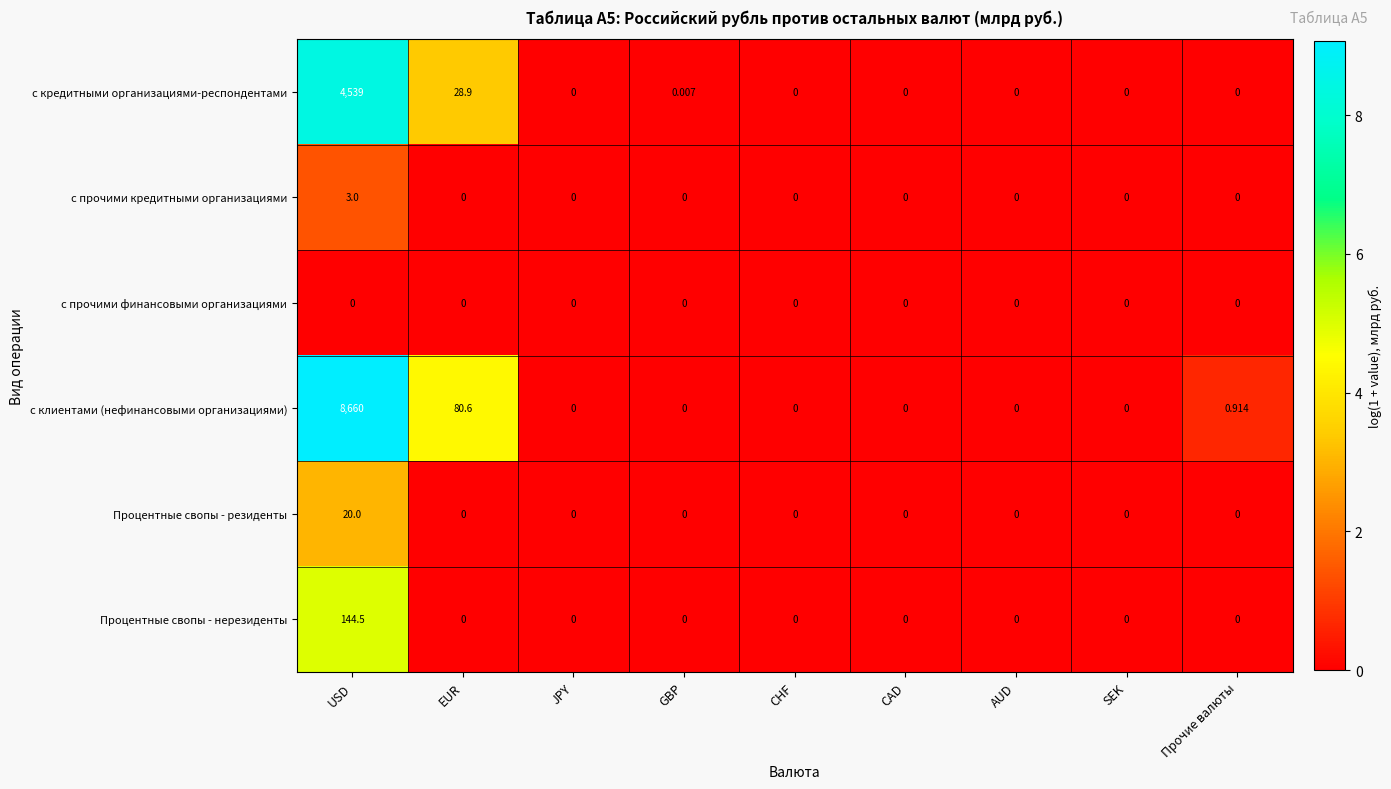

Between USD and SEK, which series saw the biggest shift?

с клиентами (нефинансовыми организациями)